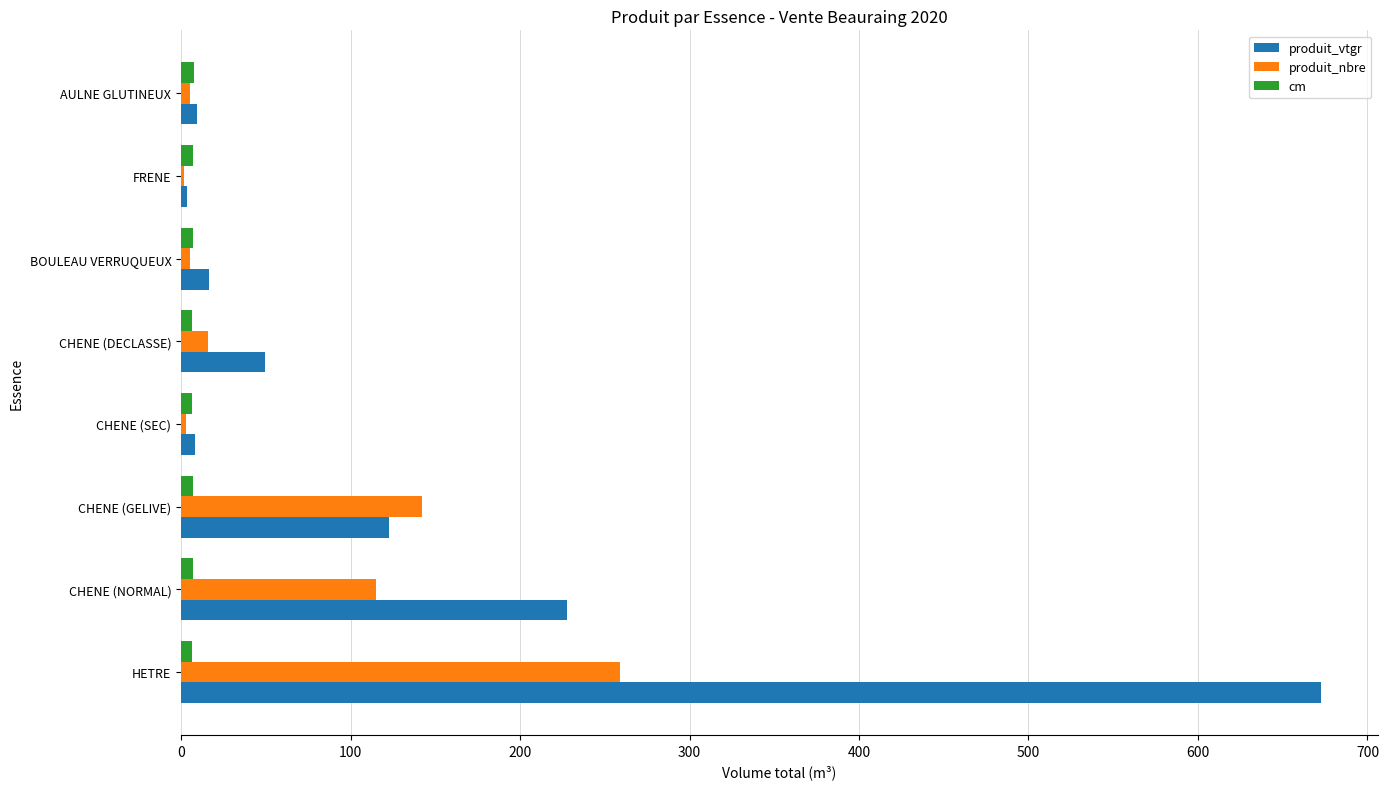

What is the sum of all produit_vtgr values?

1109.8